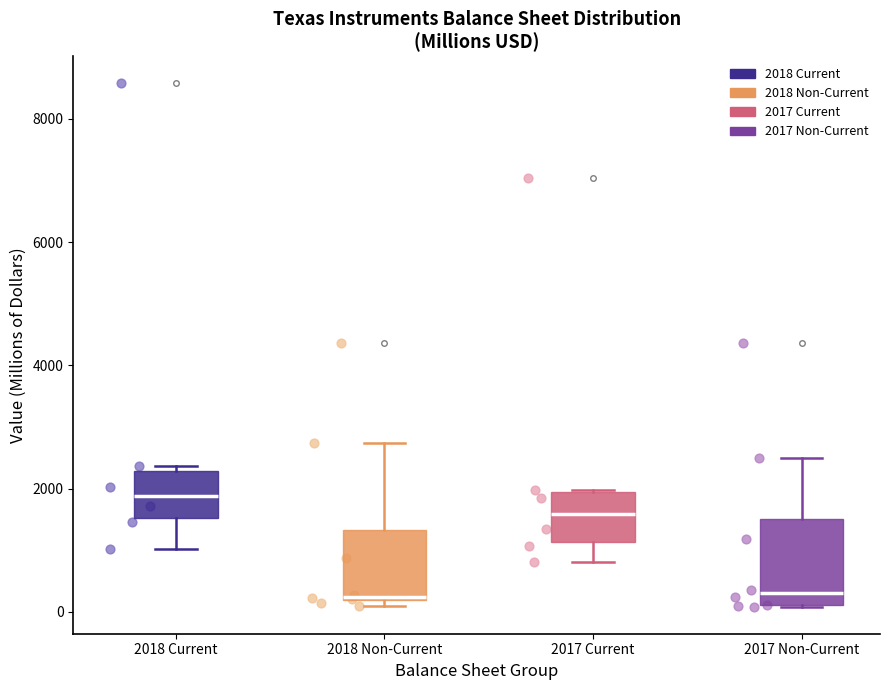

Which box's median line is the highest?

2018 Current